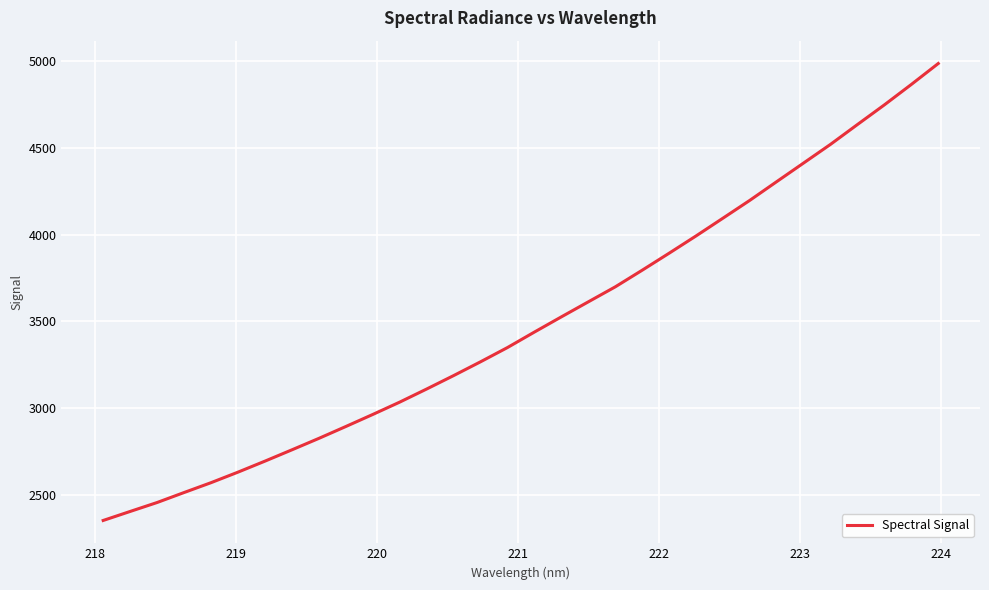

Reading left to right, extract all data points from this chart.

2351.9	2403.8	2455.4	2513.0	2569.9	2630.7	2694.1	2759.4	2825.4	2893.9	2963.4	3034.7	3110.2	3187.7	3267.3	3349.5	3438.8	3526.5	3613.1	3699.5	3795.5	3893.5	3993.2	4095.7	4198.8	4306.8	4414.3	4522.0	4636.3	4749.6	4867.2	4987.9